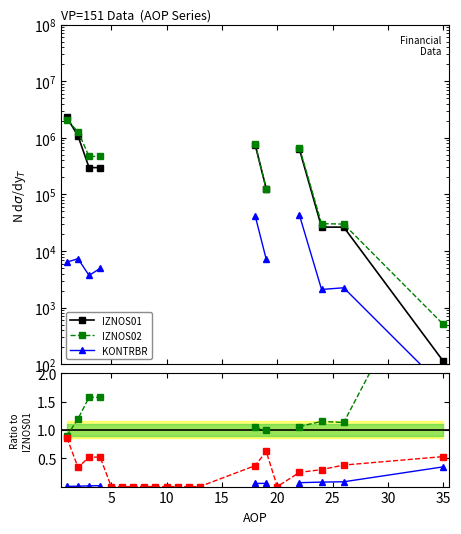

Is the value of IZNOS02/IZNOS01 at 10 greater than the value of KONTRBR/IZNOS01 at 9?

No